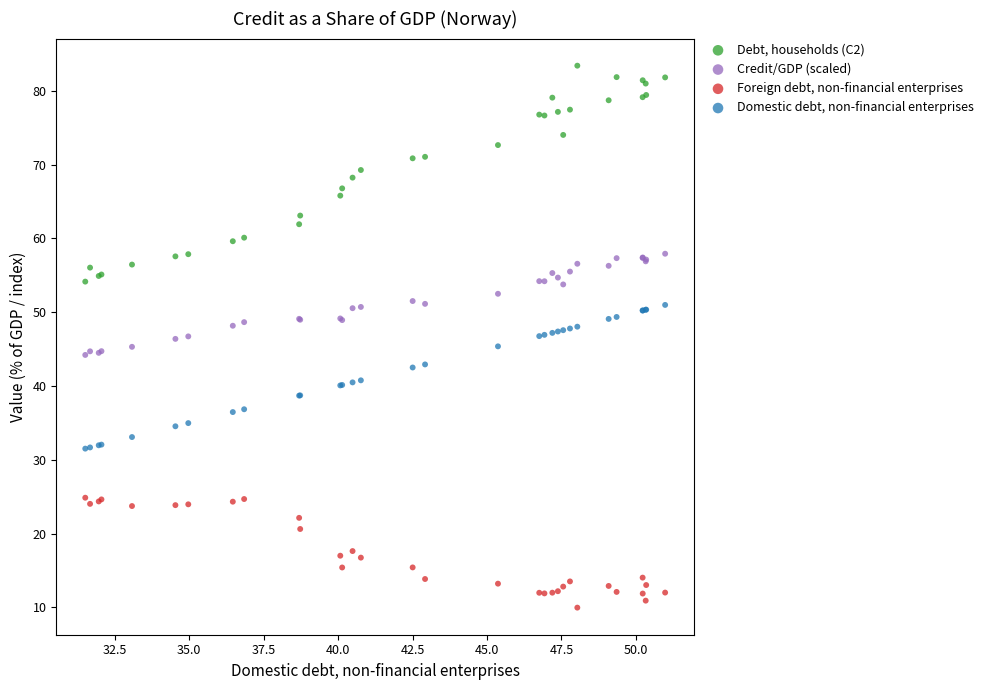

Which series contains the highest Y value?

Debt, households (C2)